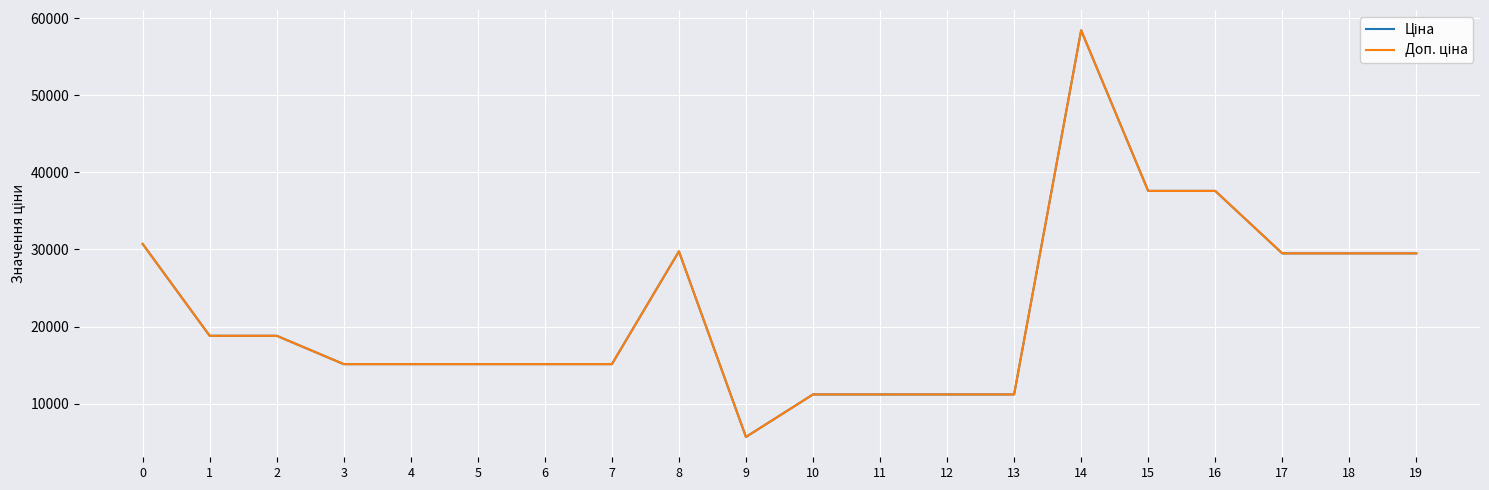

At which category does the chart reach its peak across all series?

14